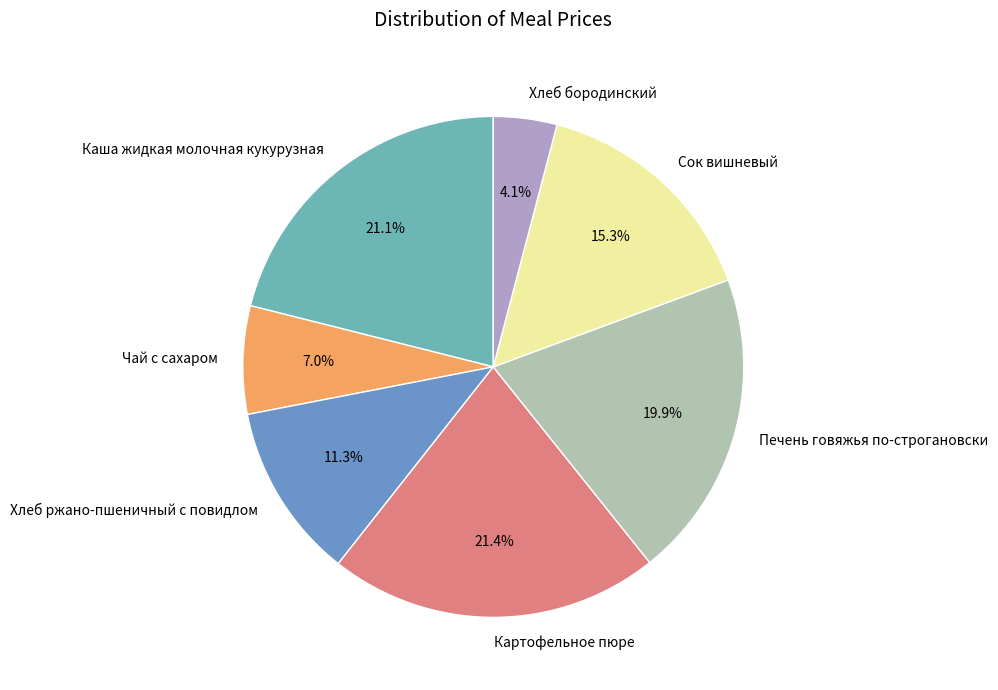

Which category has the smallest portion of the pie?

Хлеб бородинский